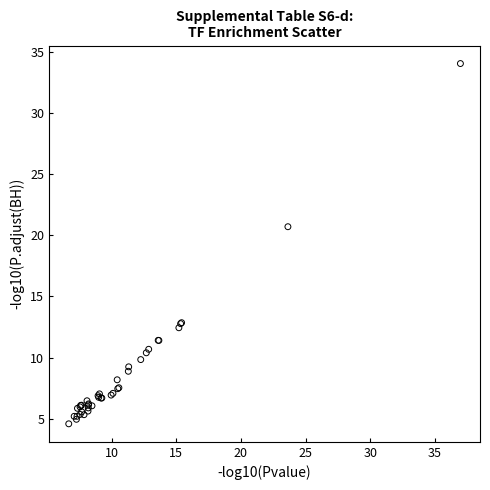

What Y value in the scatter plot is closest to 19?

20.7